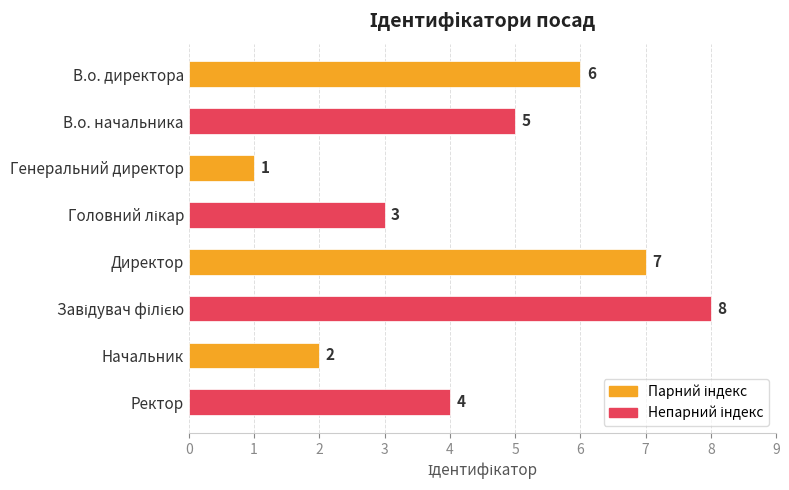

Count the values in the range 3 to 7.

5